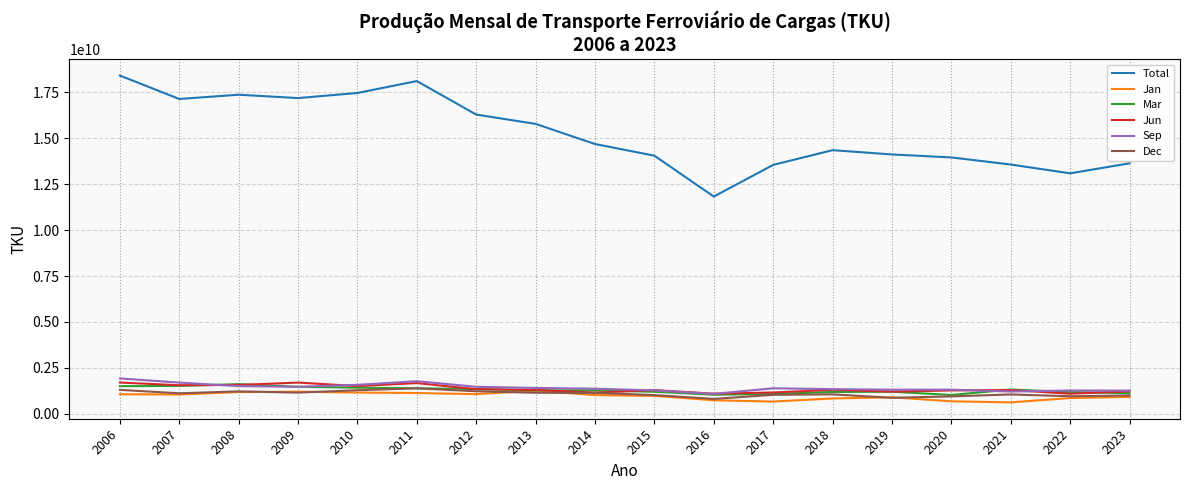

What value does the Mar series have at 2007, to the nearest 100?

1518275900